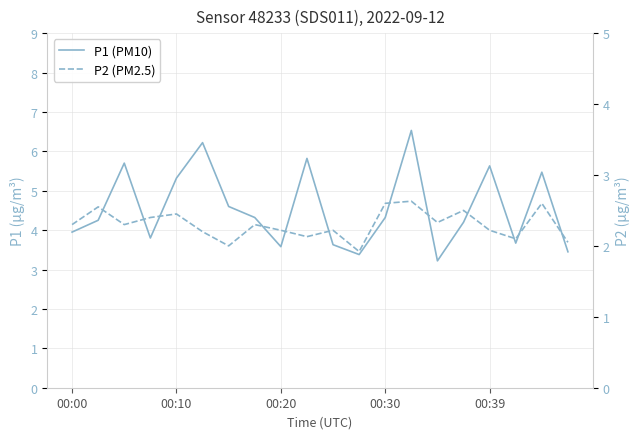

Which category has the highest value in the P1 (PM10) series?

13